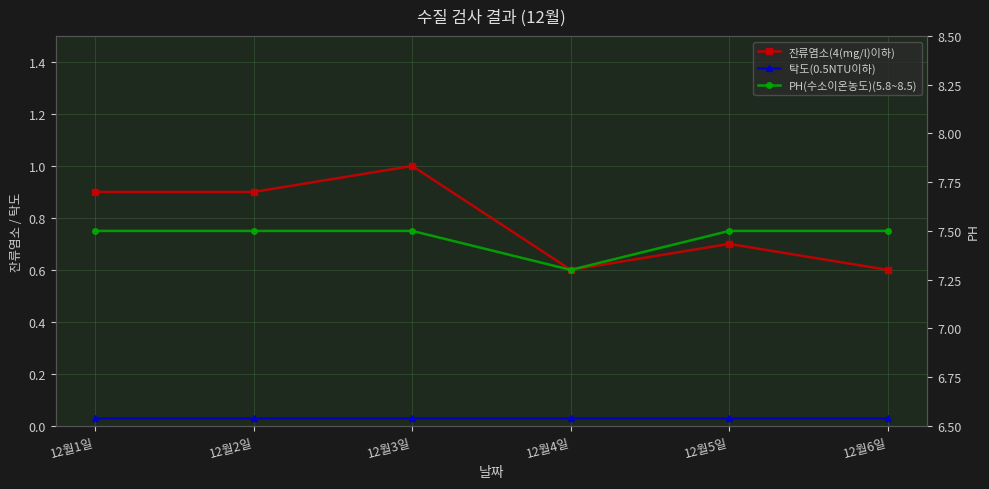

What is the label of the 5th point from the left?

12월5일